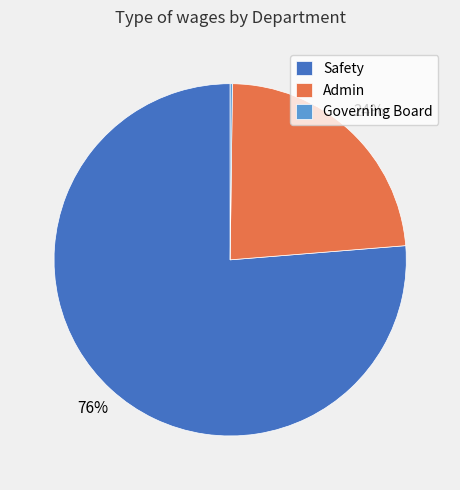

Is there any slice that represents more than half of the pie?

Yes